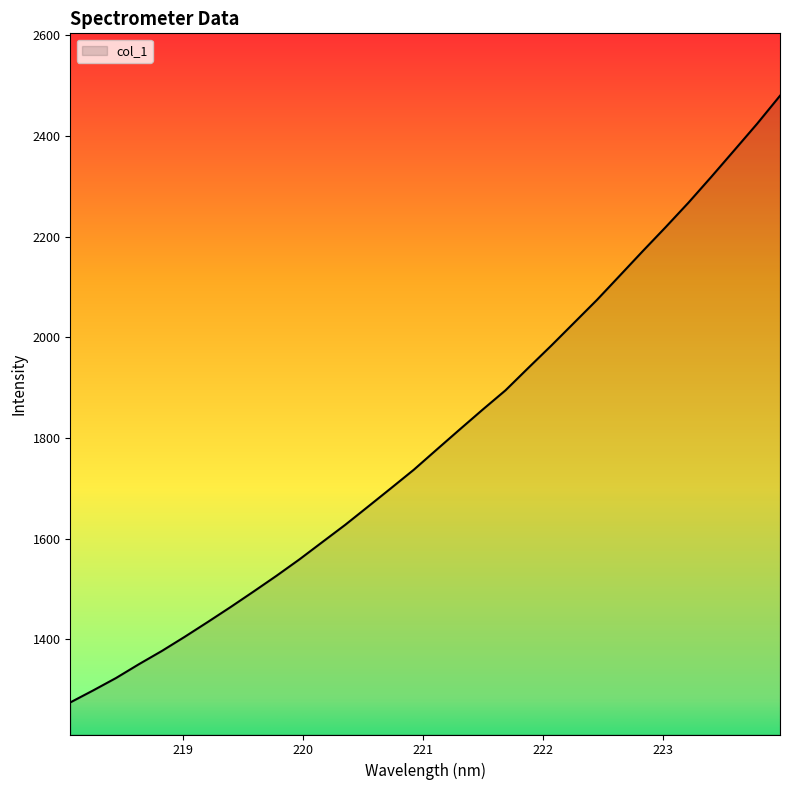

What is the difference between the maximum and minimum values?

1205.5